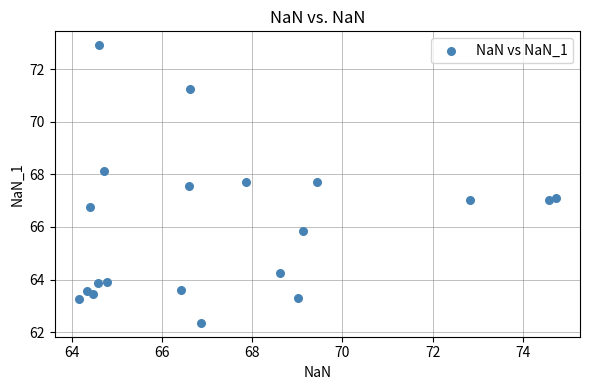

What is the range of X values (max minus min)?

10.6